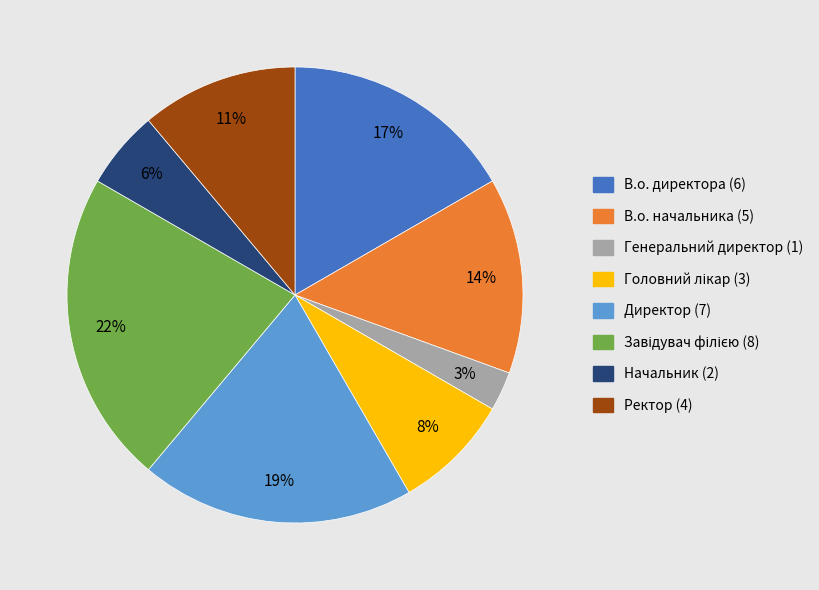

Is it true that Ректор is 11% of the pie?

True